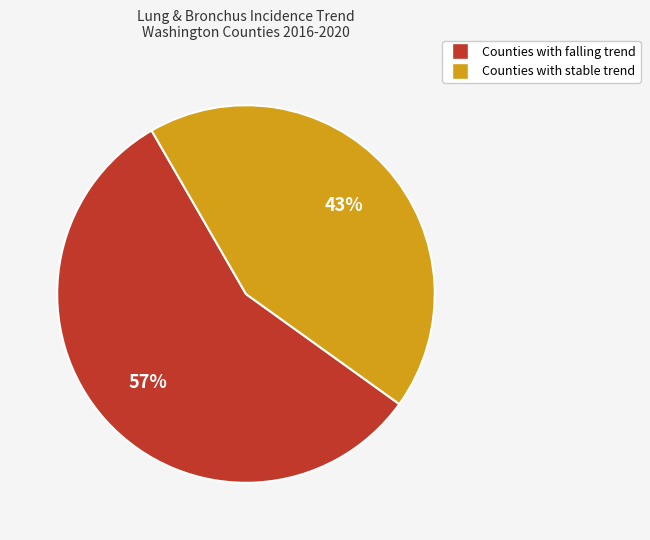

Does any single category account for the majority?

Yes